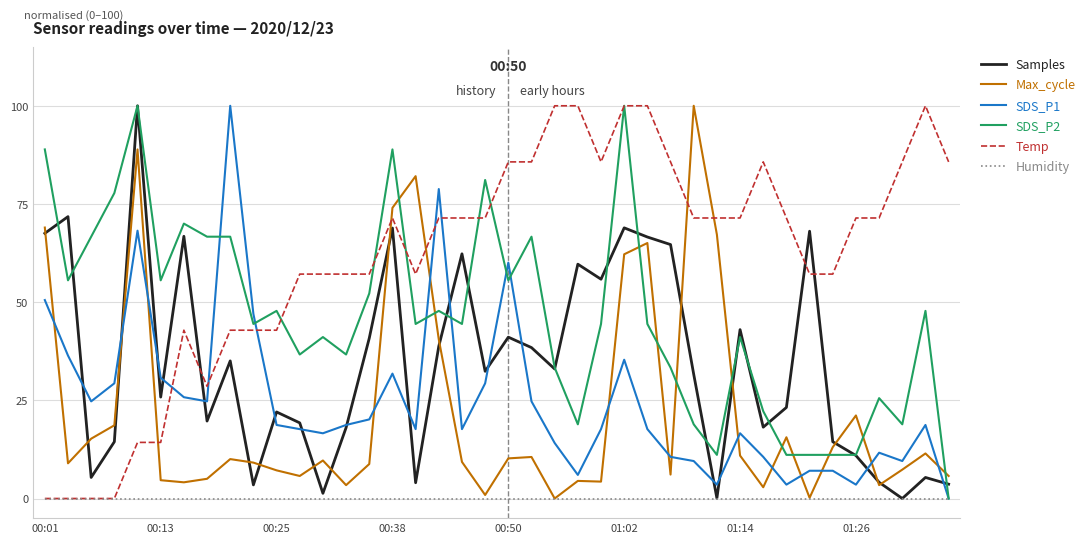

Which series ends up on top after the final intersection of SDS_P2 and Max_cycle?

Max_cycle